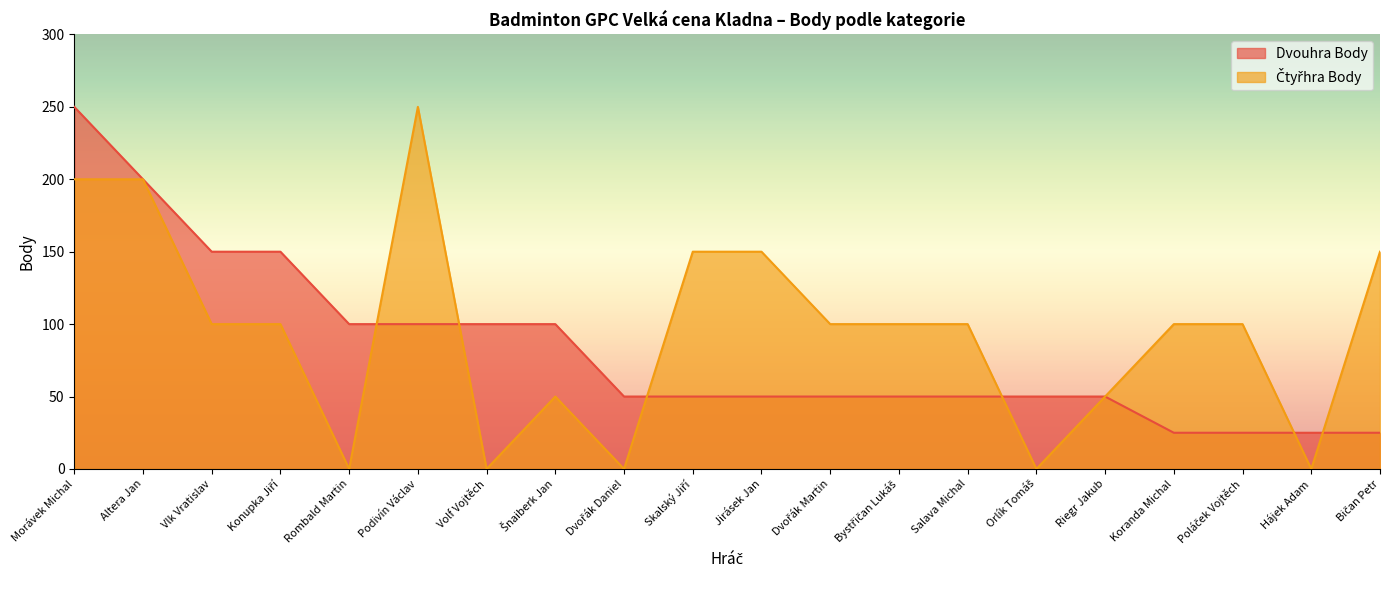

At how many categories does at least one series exceed 151?

3